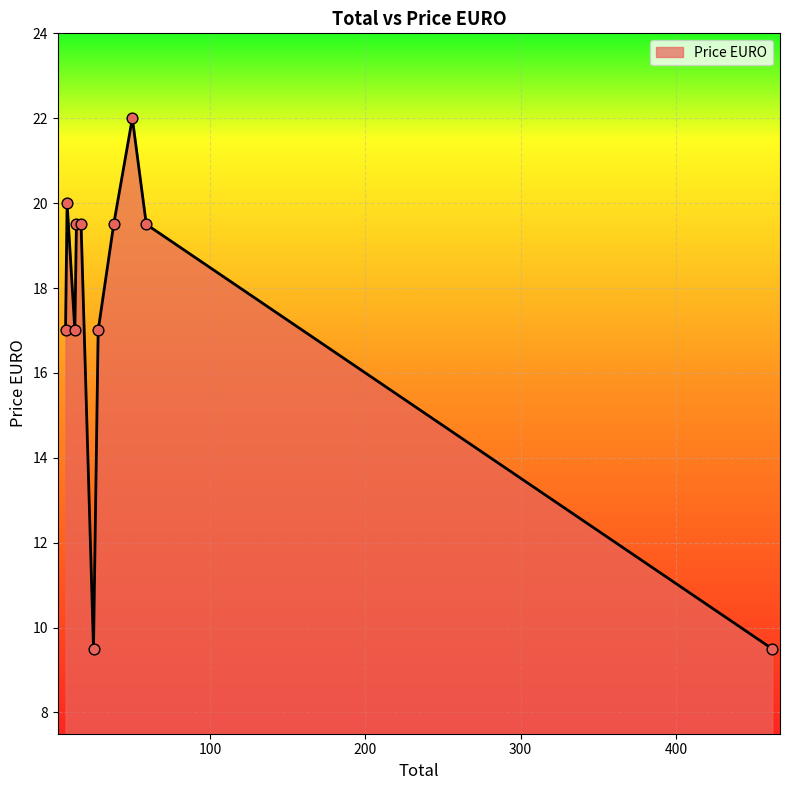

What is the greatest value displayed?

22.0